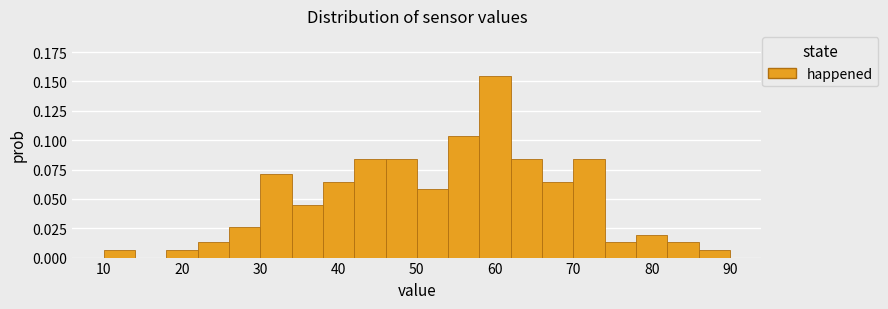

Reading left to right, list every bar in this chart as the range it spans on the x-axis followed by its height. The values are not printed on the chart, so give them approximately, as read against the axis.

10 to 14: 0.005
14 to 18: 0
18 to 22: 0.005
22 to 26: 0.015
26 to 30: 0.025
30 to 34: 0.070
34 to 38: 0.045
38 to 42: 0.065
42 to 46: 0.085
46 to 50: 0.085
50 to 54: 0.060
54 to 58: 0.105
58 to 62: 0.155
62 to 66: 0.085
66 to 70: 0.065
70 to 74: 0.085
74 to 78: 0.015
78 to 82: 0.020
82 to 86: 0.015
86 to 90: 0.005